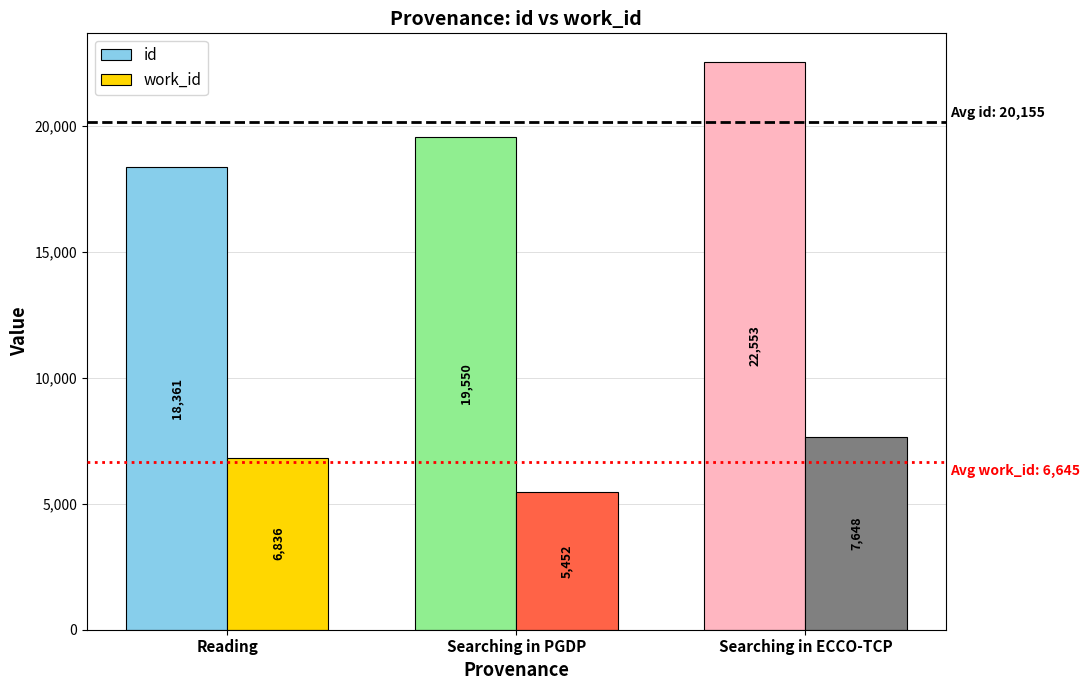

What is the label of the 2nd bar from the right?

Searching in PGDP